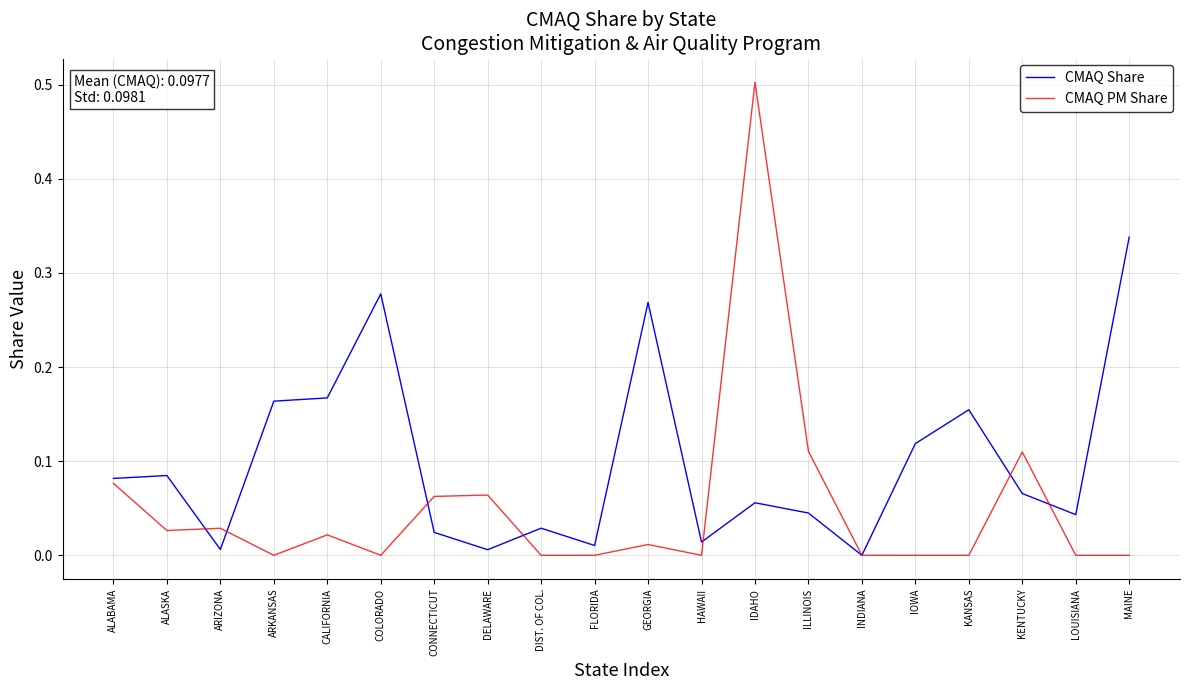

At which category is the sum across all series the highest?

IDAHO